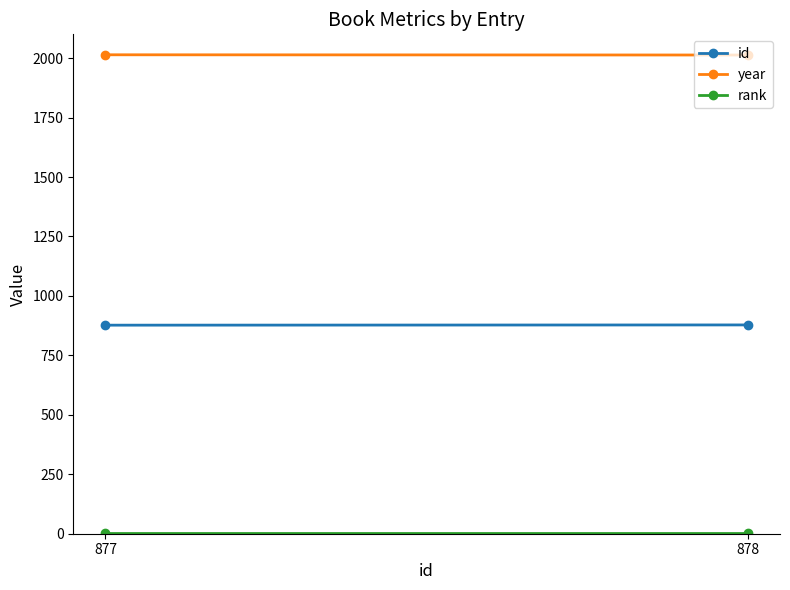

Which series changed the most between 877 and 878?

id